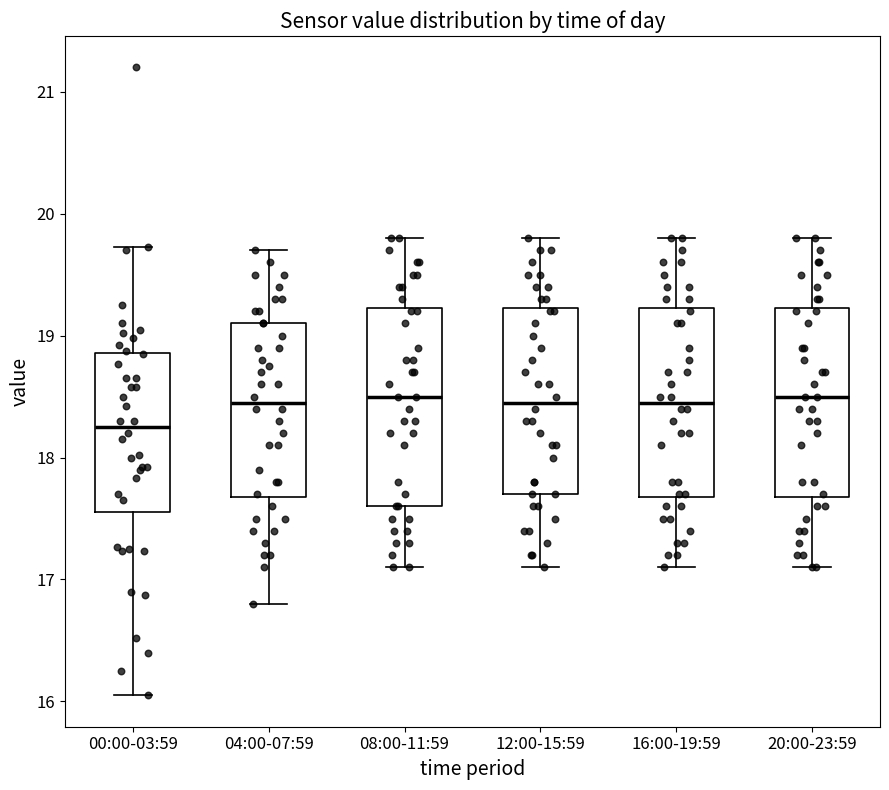

Where does the median line of the box for 16:00-19:59 sit on the y-axis? The values are not printed on the chart, so give them approximately, as read against the axis.

18.5